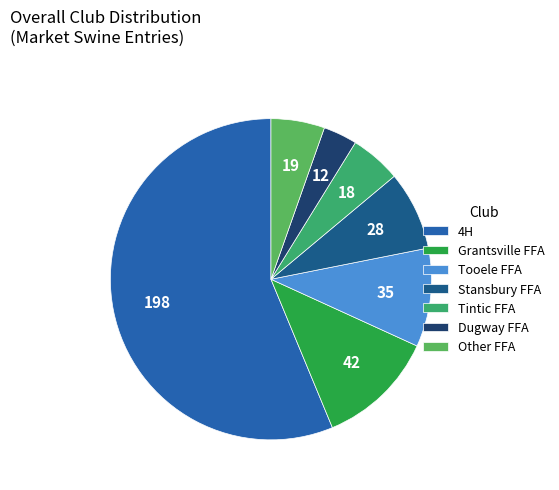

Combined, do Grantsville FFA and Dugway FFA account for over 50%?

No